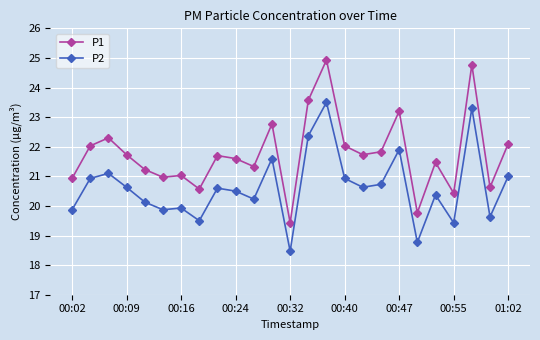

What is the value of the P2 point at the 12th from the left?

21.6